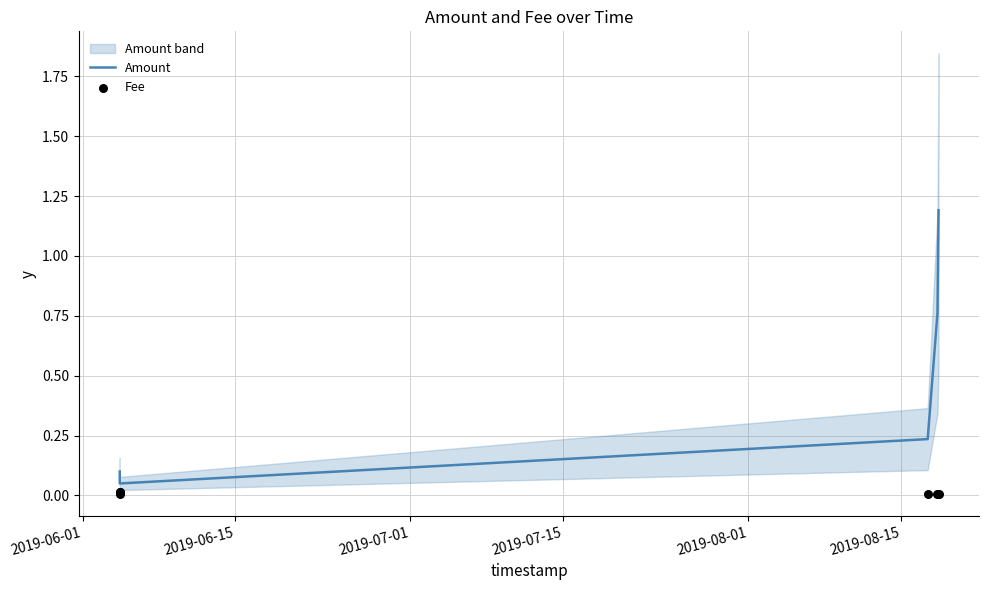

Which series has the largest Y range (max minus min)?

Amount